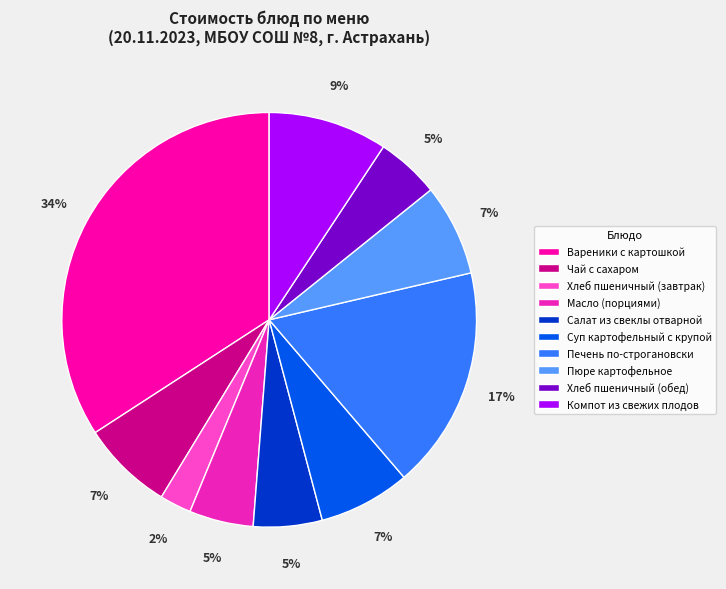

Is the sum of Хлеб пшеничный (завтрак) and Салат из свеклы отварной greater than half?

No